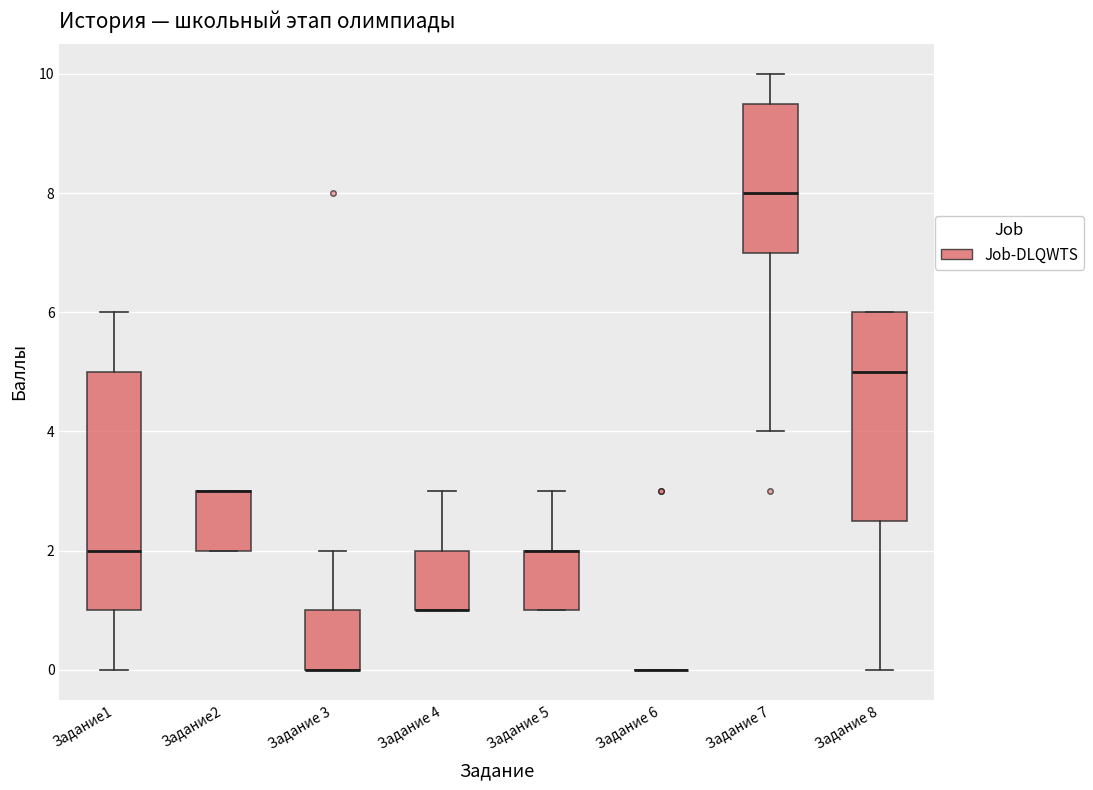

Where does the upper whisker of the box for Задание 3 end on the y-axis? The values are not printed on the chart, so give them approximately, as read against the axis.

2.0